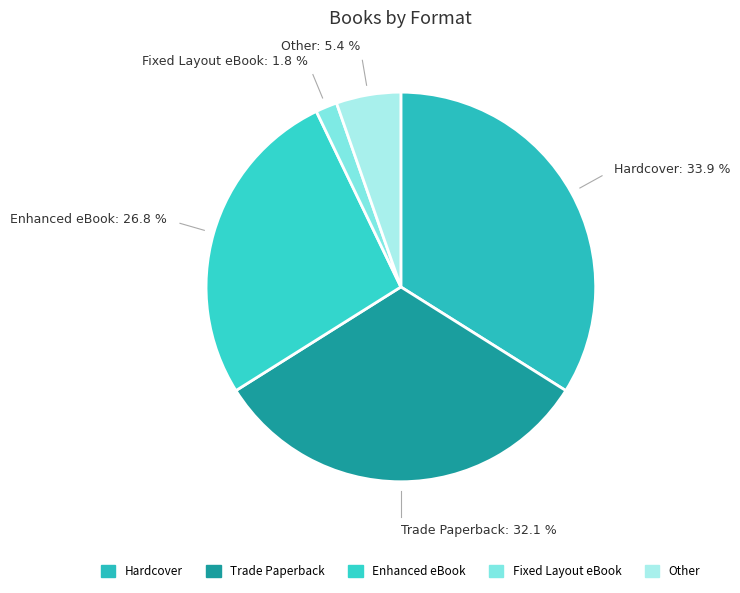

To the nearest percent, what is the difference between the Fixed Layout eBook and Other slice percentages?

4%